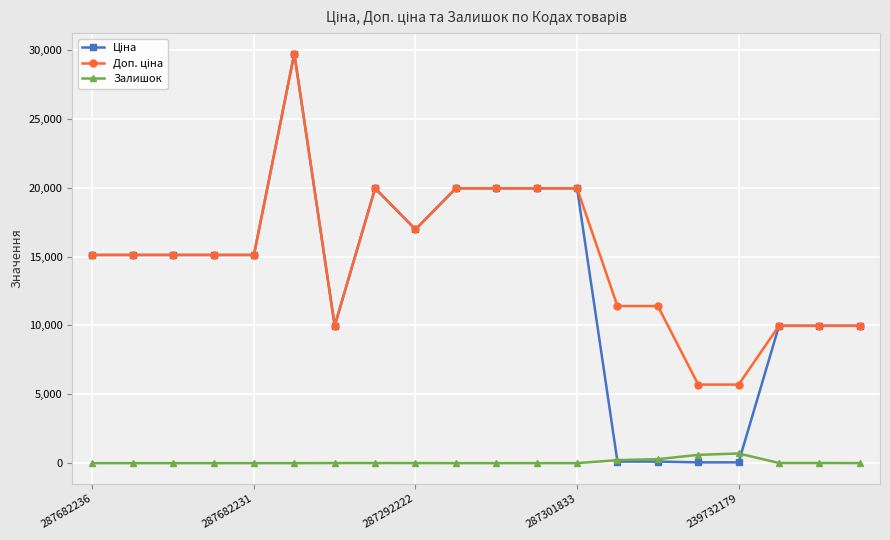

What is the highest value of the Залишок series?

702.0